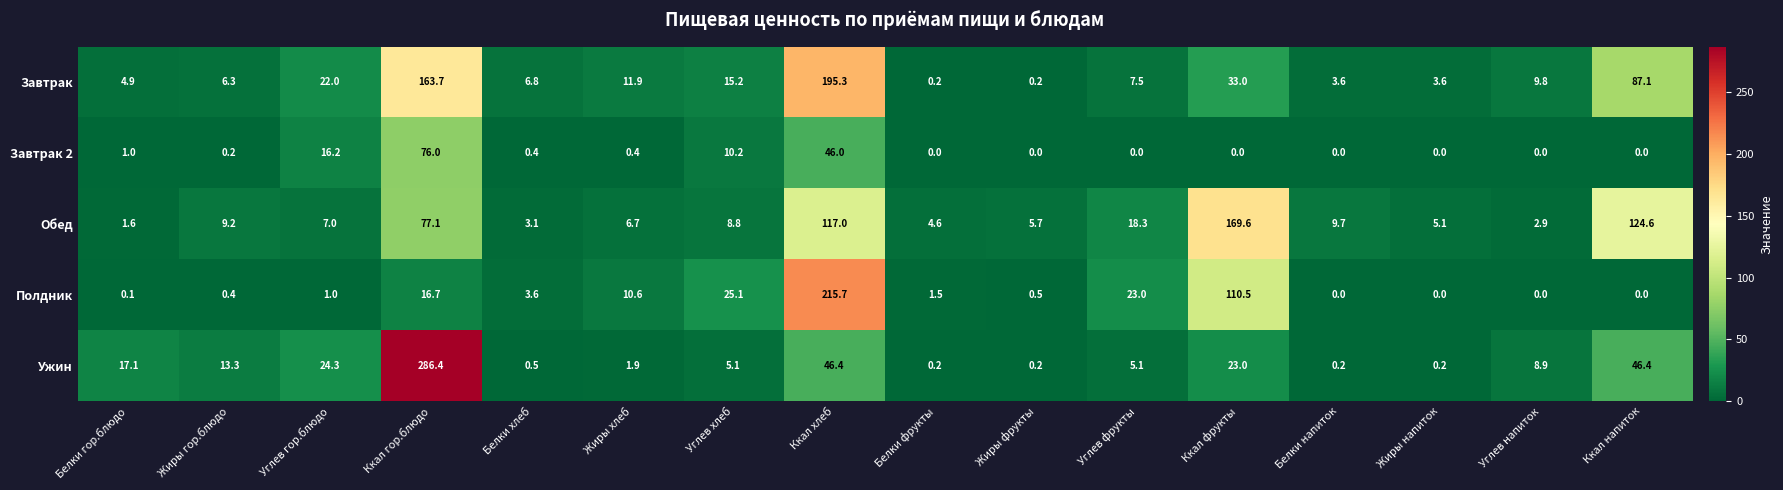

True or false: Завтрак has a value of 33.0 at Ккал фрукты.

True